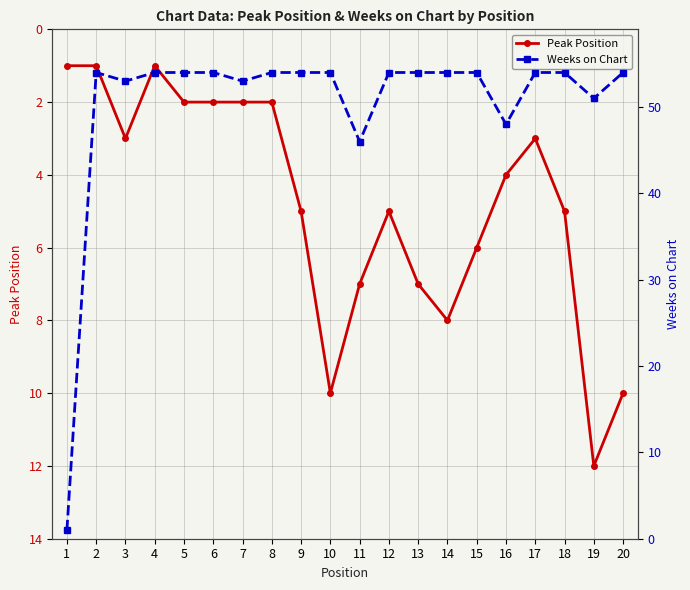

How many lines are shown in the chart?

2